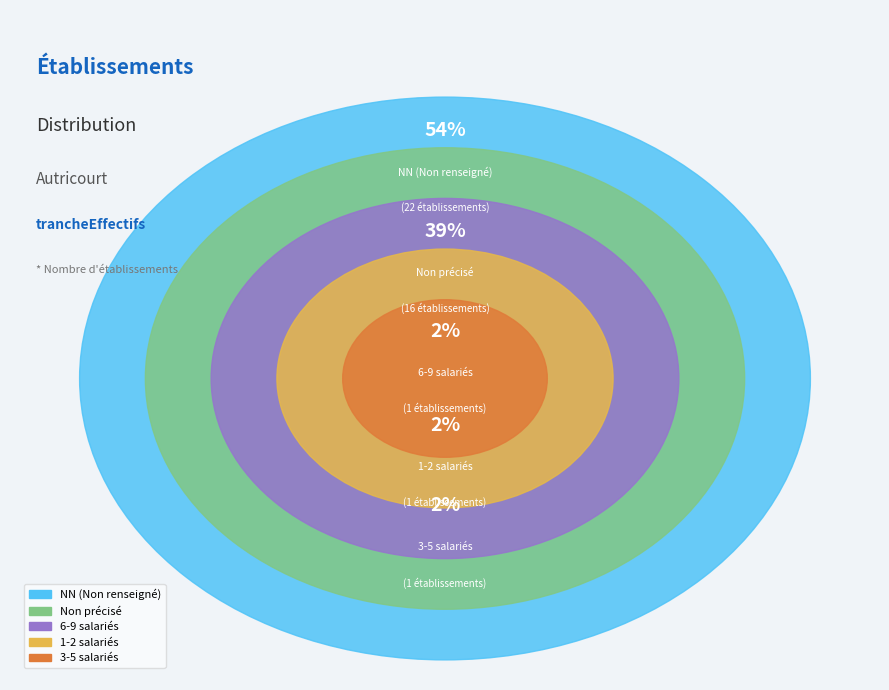

What is the majority slice?

NN